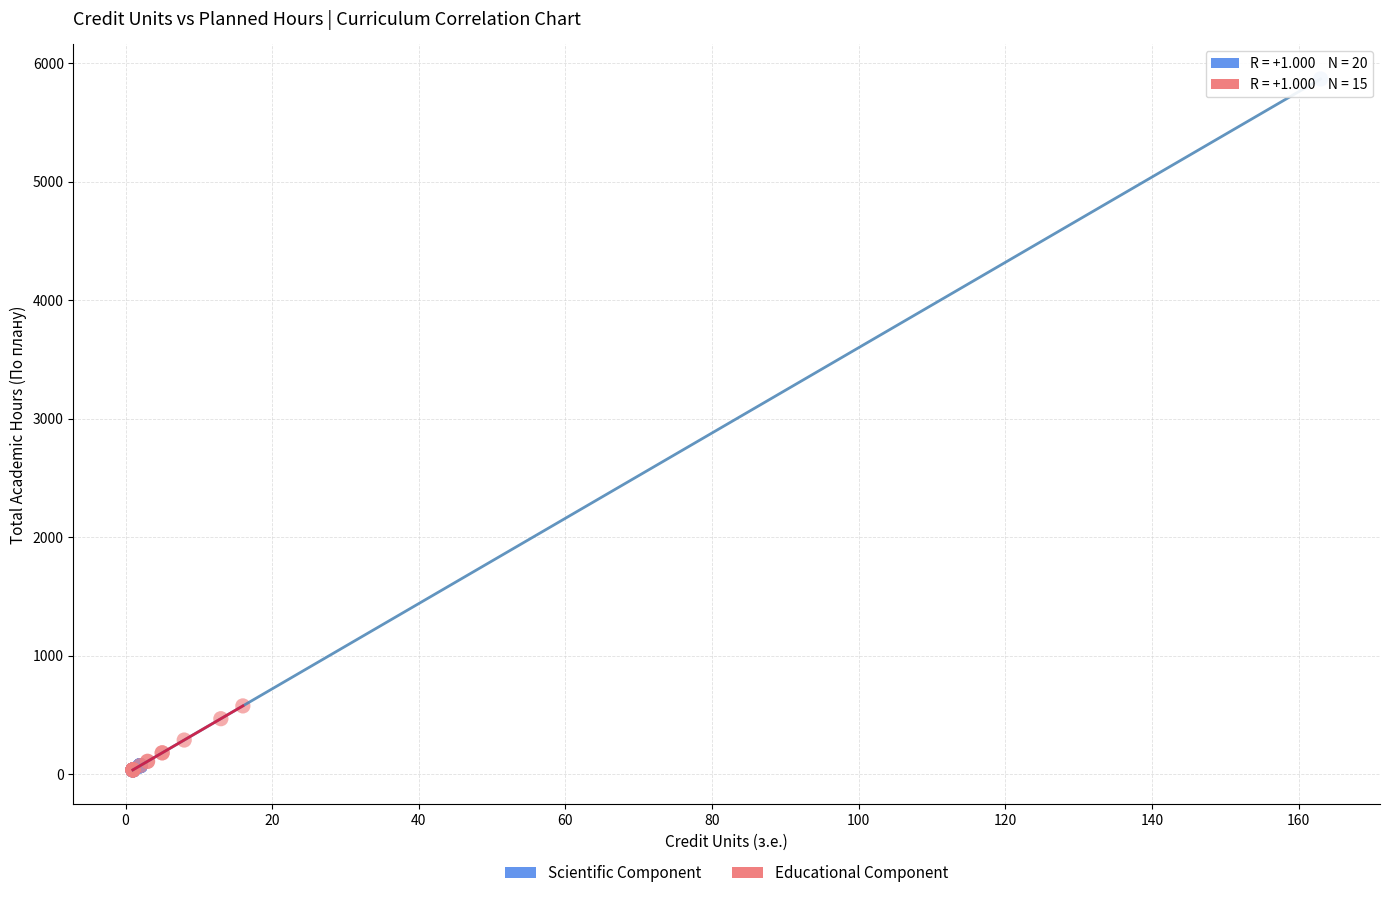

Which series contains the highest Y value?

Scientific Component